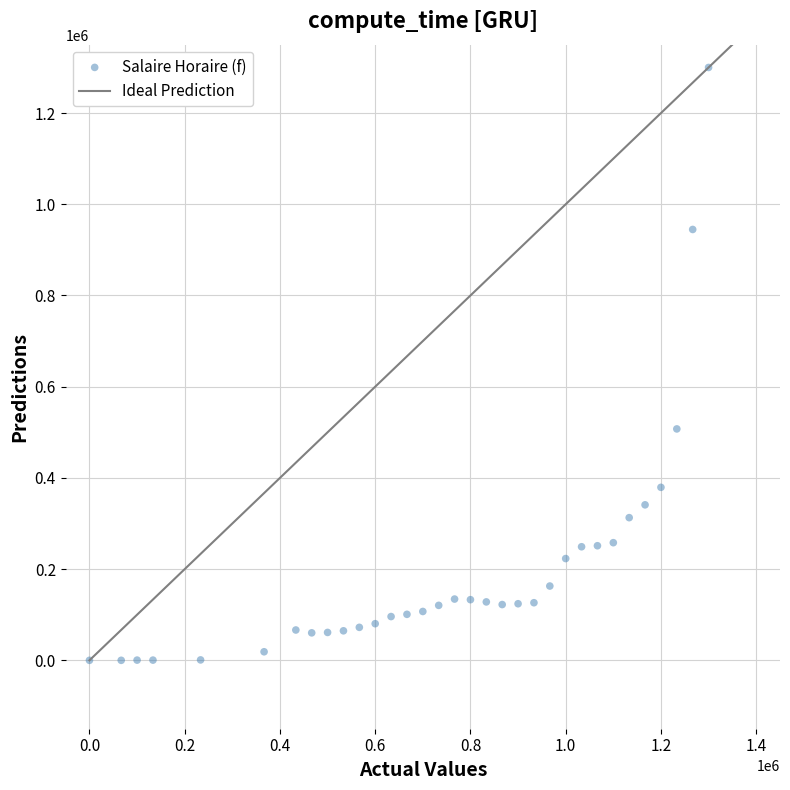

What Y value in the scatter plot is closest to 650000?

507415.0